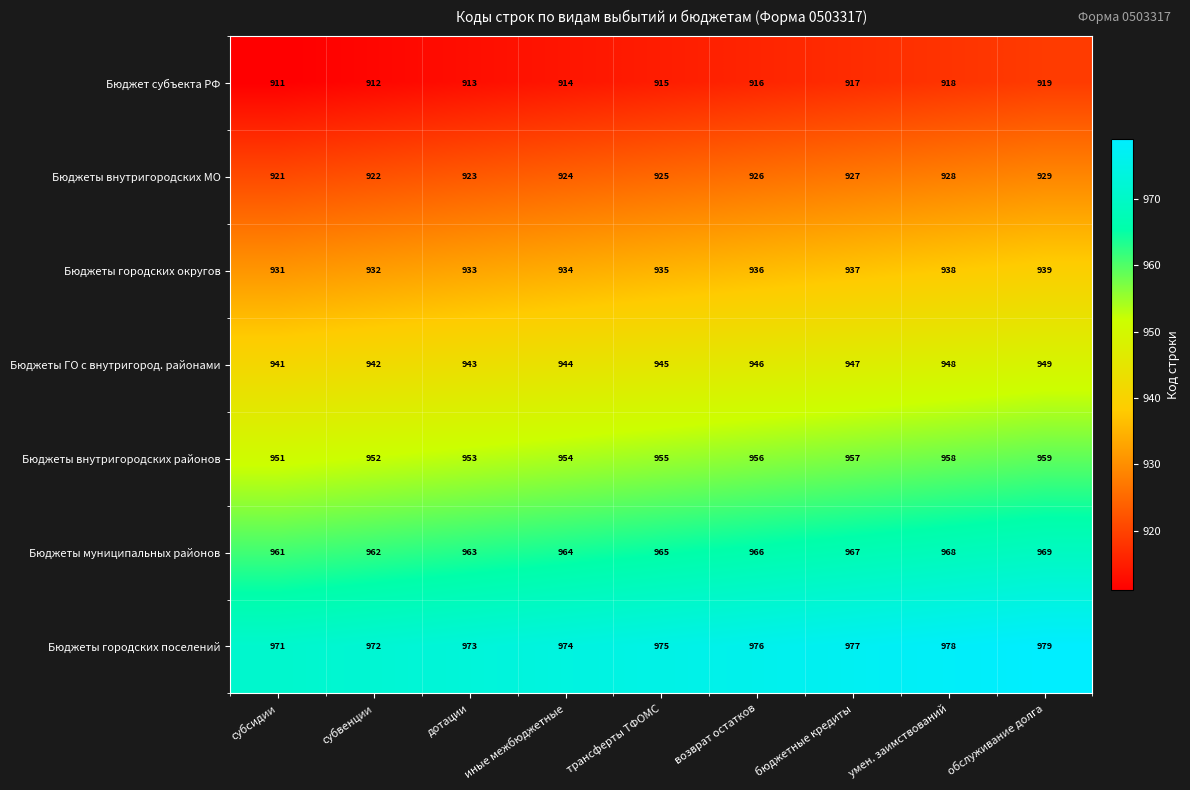

Which category has the lowest value across all series?

субсидии